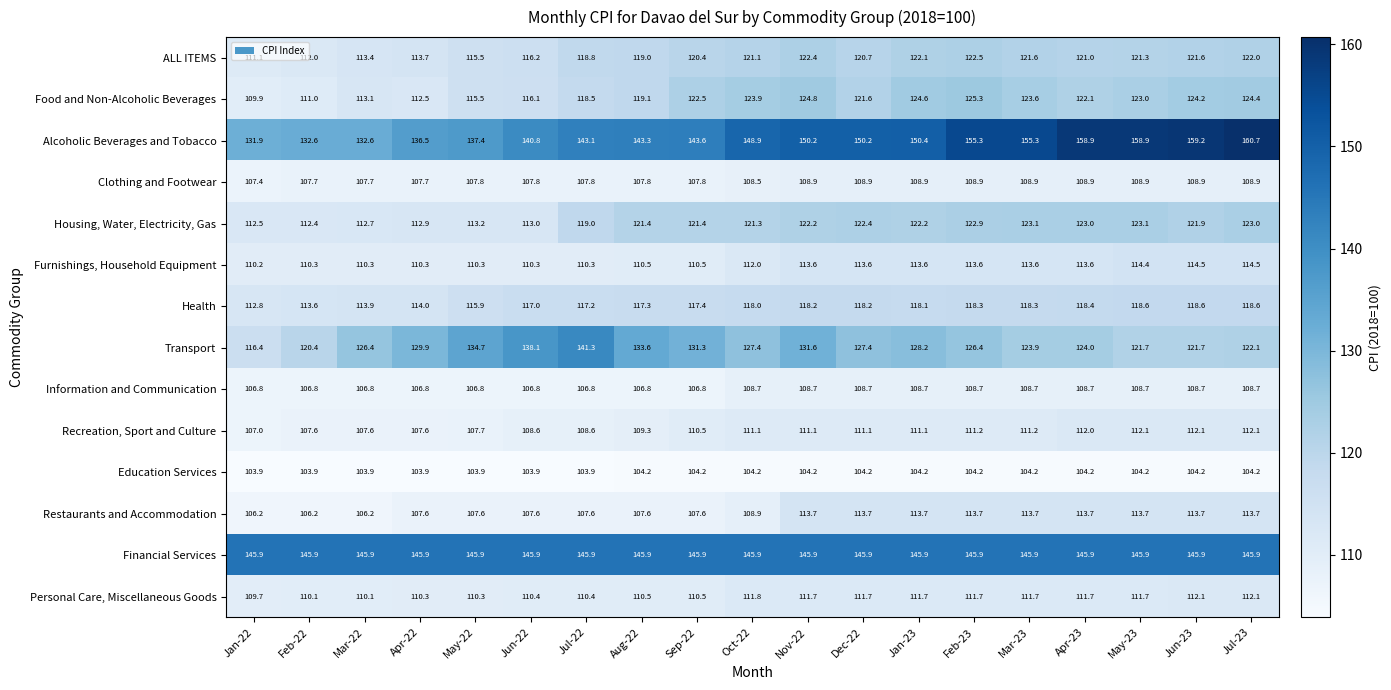

What is the minimum value shown in the chart?

103.9